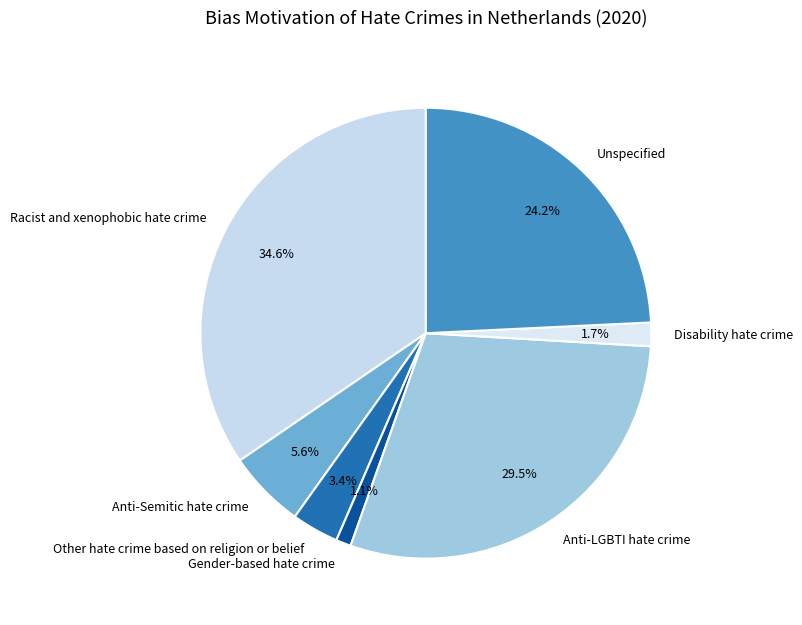

What is the smallest slice in the pie chart?

Gender-based hate crime